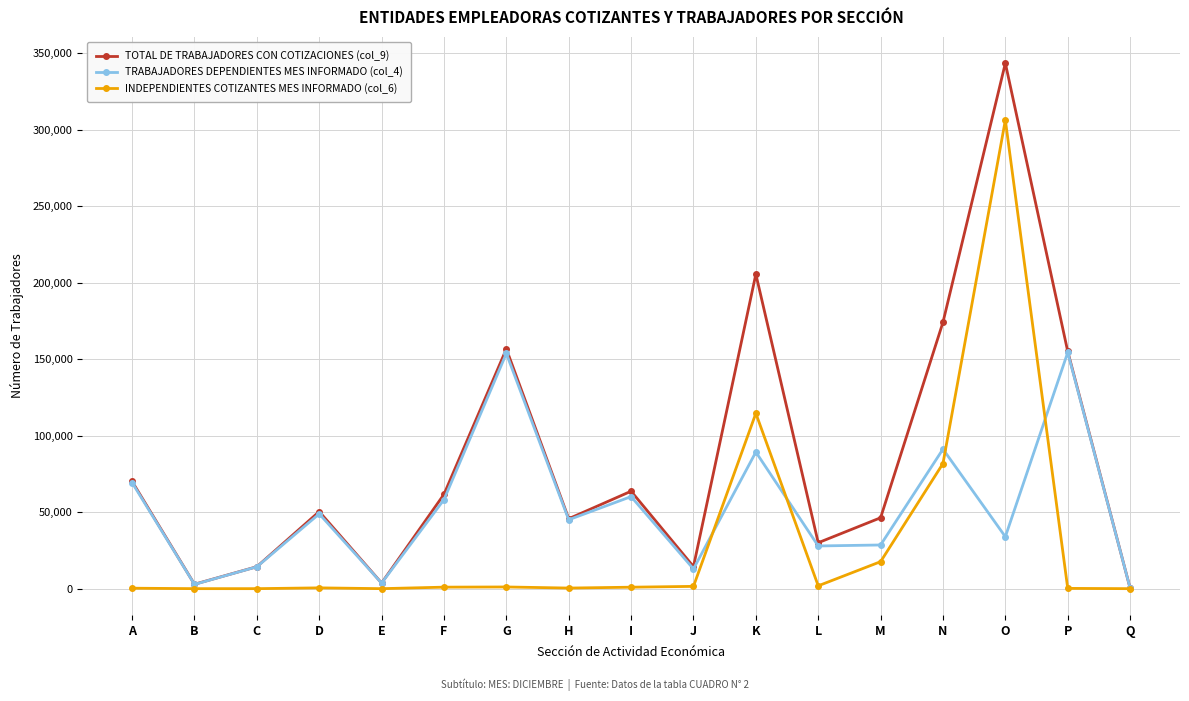

Rank the series by their average value, from highest to lowest.

TOTAL DE TRABAJADORES CON COTIZACIONES (col_9), TRABAJADORES DEPENDIENTES MES INFORMADO (col_4), INDEPENDIENTES COTIZANTES MES INFORMADO (col_6)